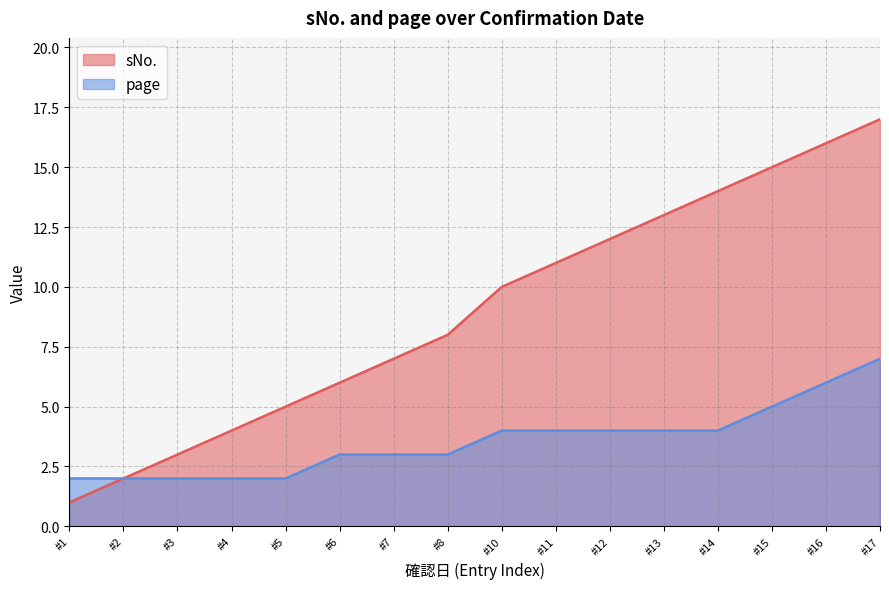

Reading left to right, what are all the values shown in this chart?

sNo.: #1=1	#2=2	#3=3	#4=4	#5=5	#6=6	#7=7	#8=8	#10=10	#11=11	#12=12	#13=13	#14=14	#15=15	#16=16	#17=17
page: #1=2	#2=2	#3=2	#4=2	#5=2	#6=3	#7=3	#8=3	#10=4	#11=4	#12=4	#13=4	#14=4	#15=5	#16=6	#17=7